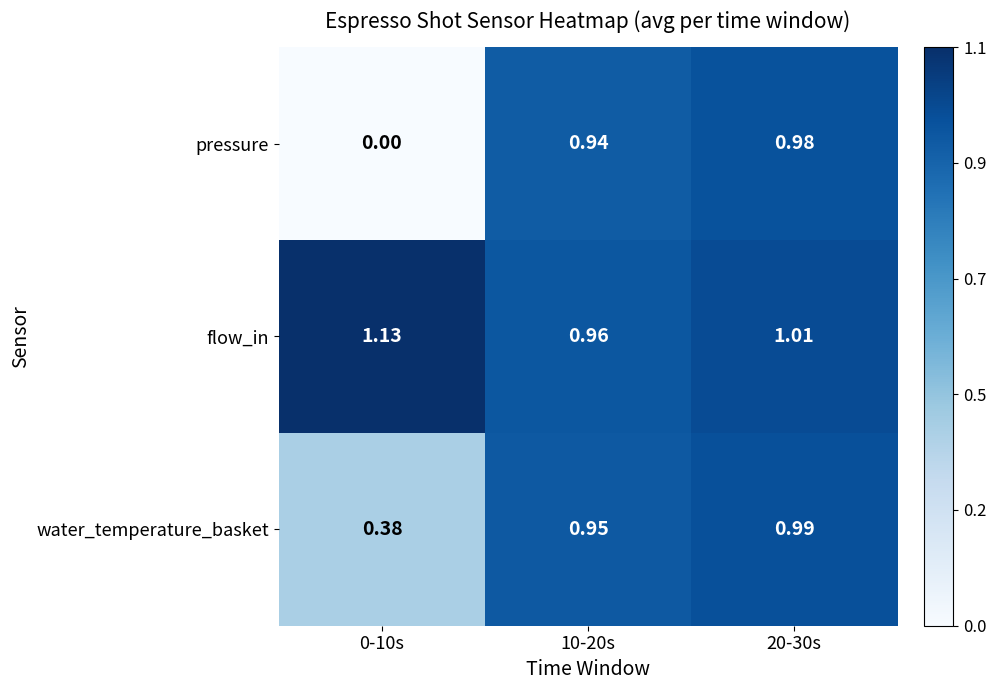

At which category is the sum across all series the highest?

20-30s